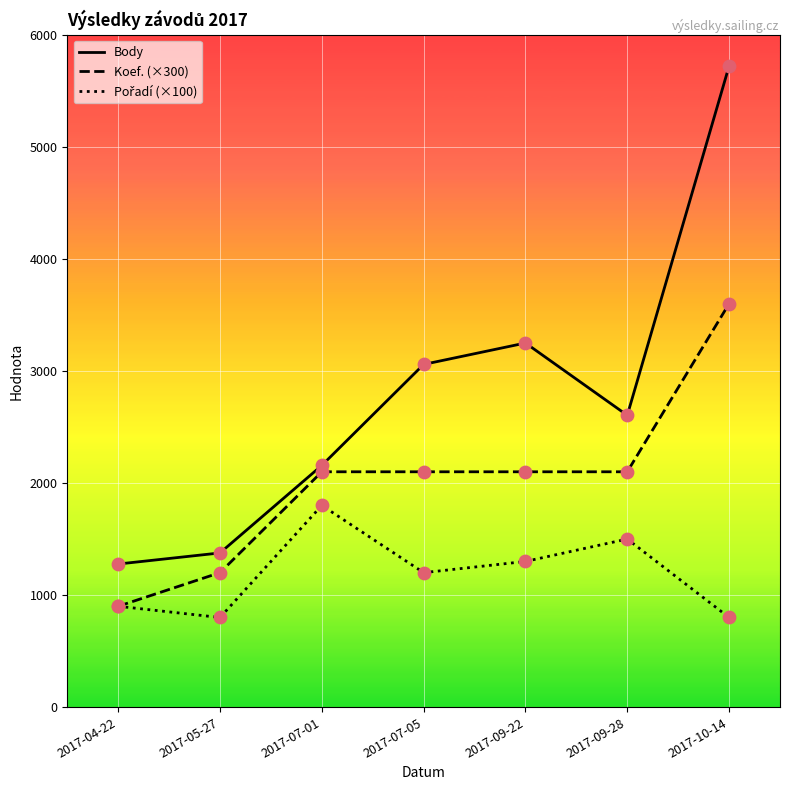

At which label is Body closest to 3498?

2017-09-22